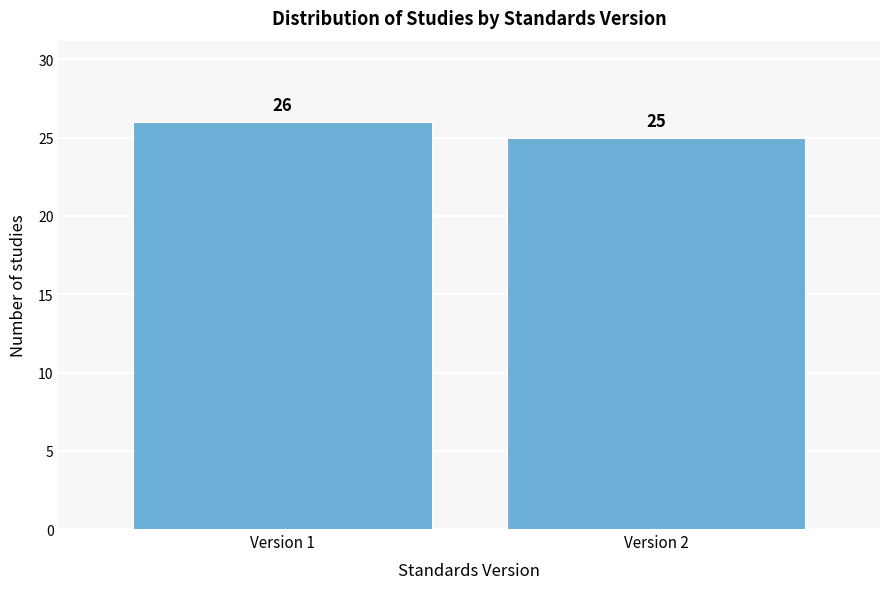

Reading left to right, transcribe all the data shown in this chart.

Version 1=26	Version 2=25